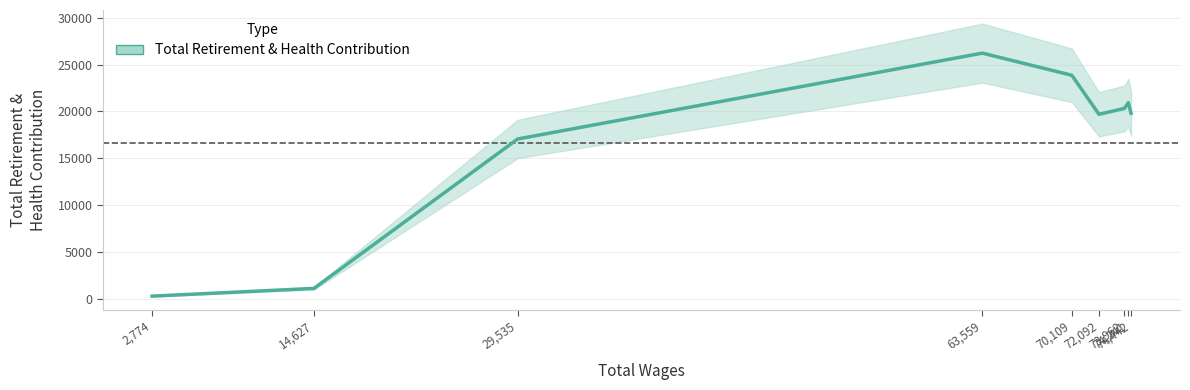

Rank the categories by value from lowest to highest.

2,774, 14,627, 29,535, 72,092, 74,442, 73,962, 74,241, 70,109, 63,559